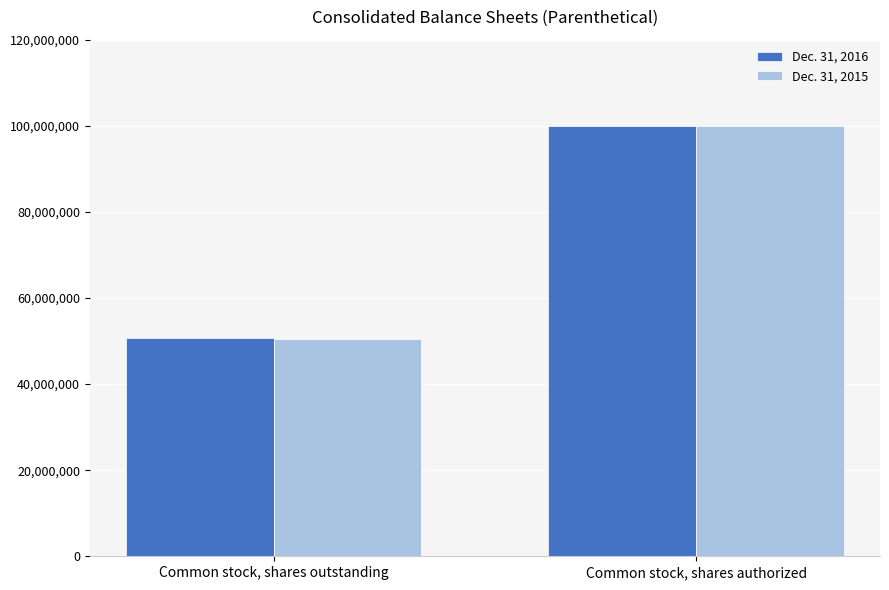

What is the total value across all series at Common stock, shares outstanding?

101082458